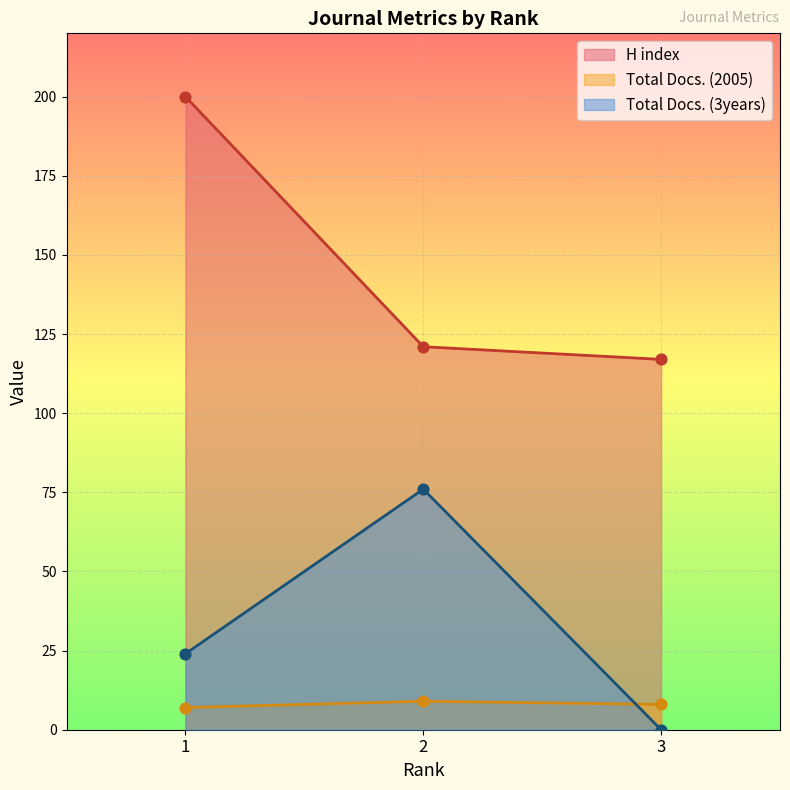

At how many categories does at least one series exceed 185?

1